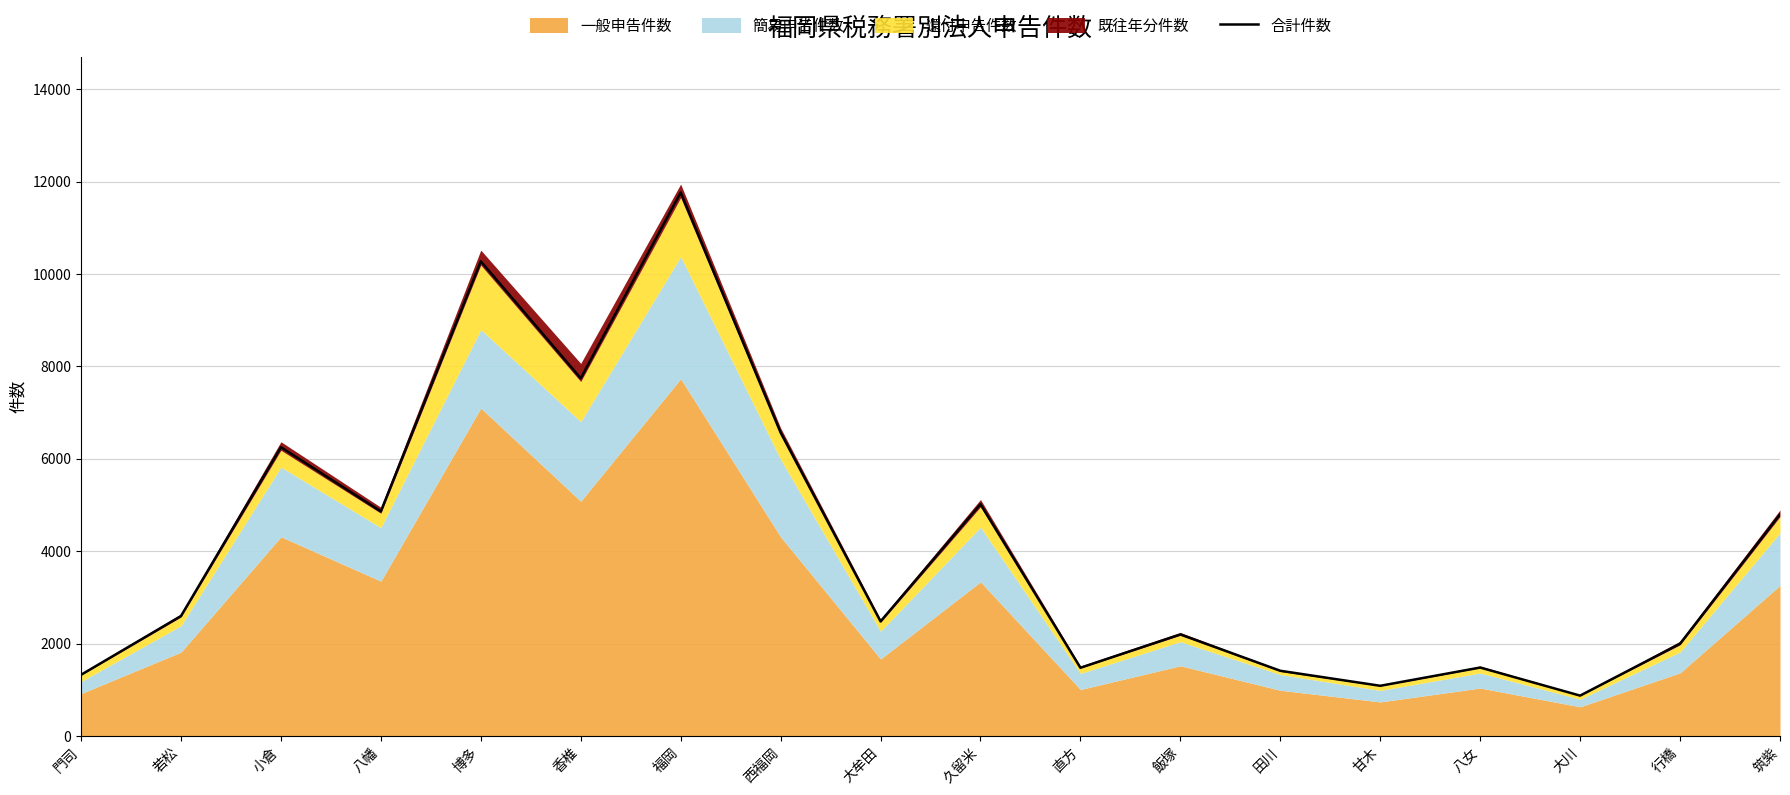

Which has a higher value, 西福岡 or 大牟田?

西福岡